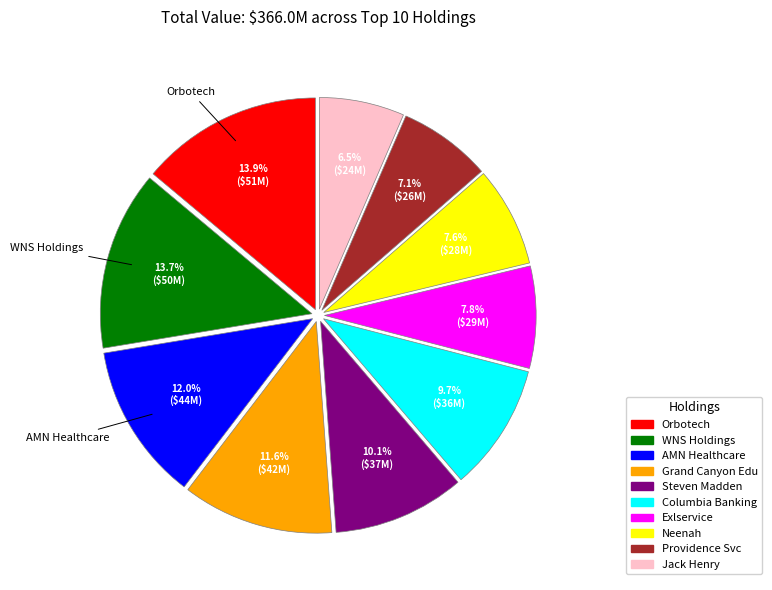

Is there a majority slice in this chart?

No